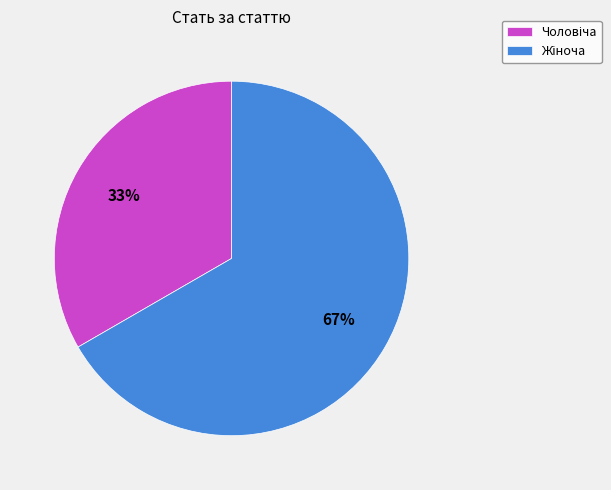

Is there a majority slice in this chart?

Yes